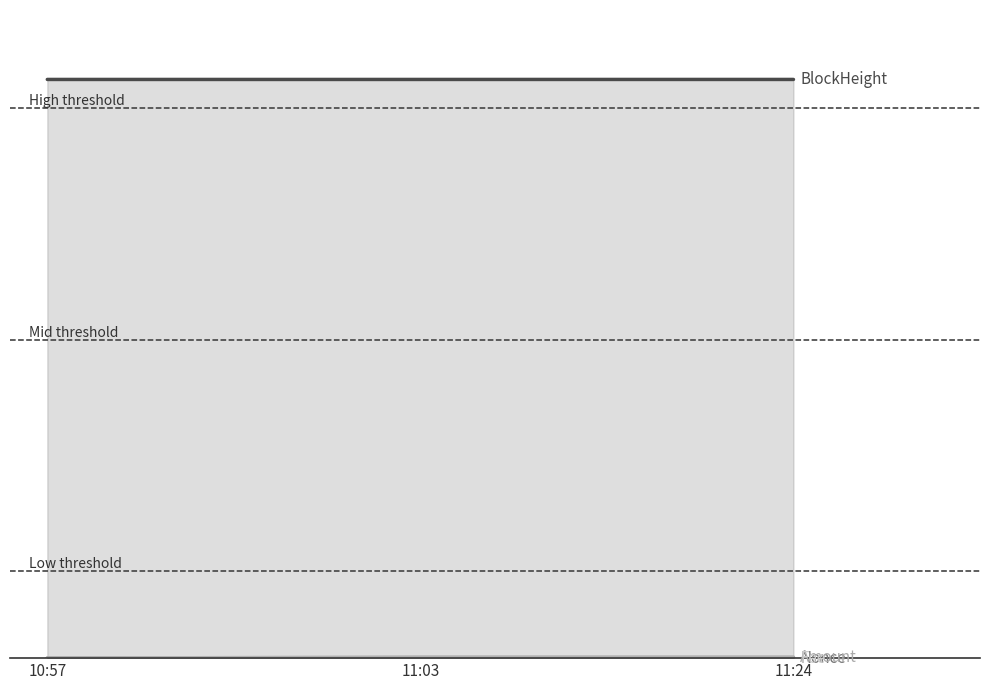

Does the chart display data point markers on the line(s)?

No